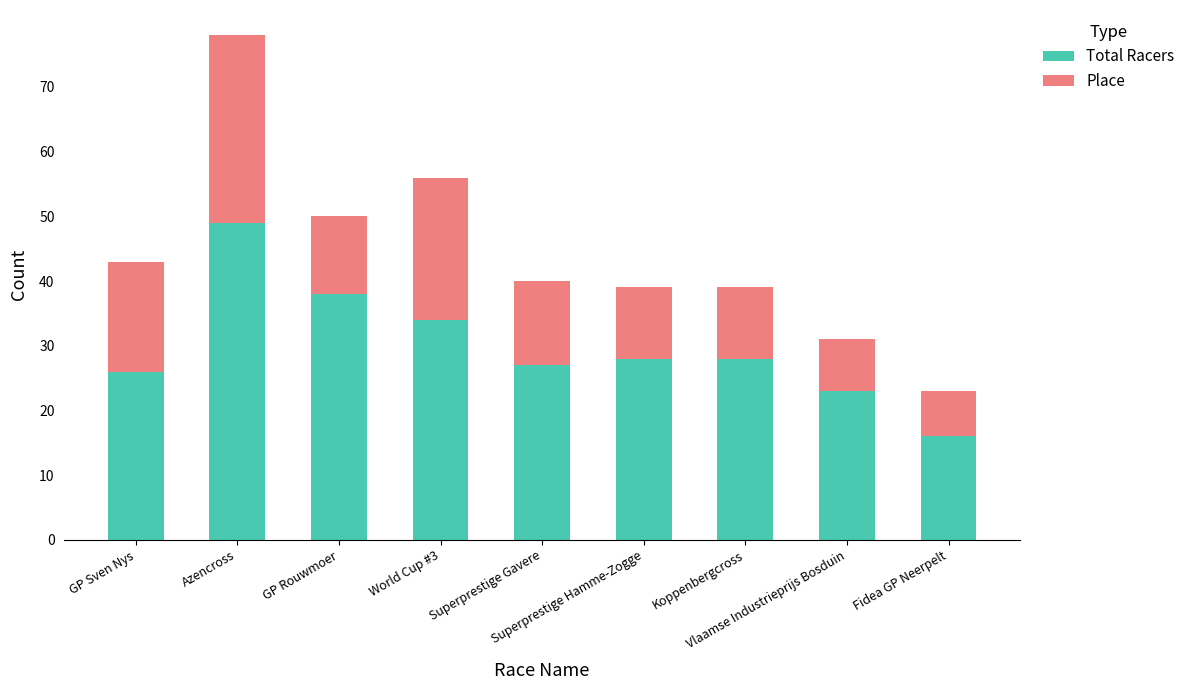

What is the sum of all Total Racers values?

269